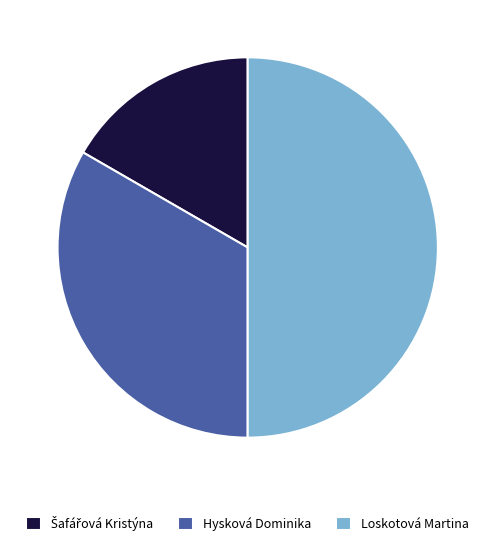

Which slice is the largest?

Loskotová Martina